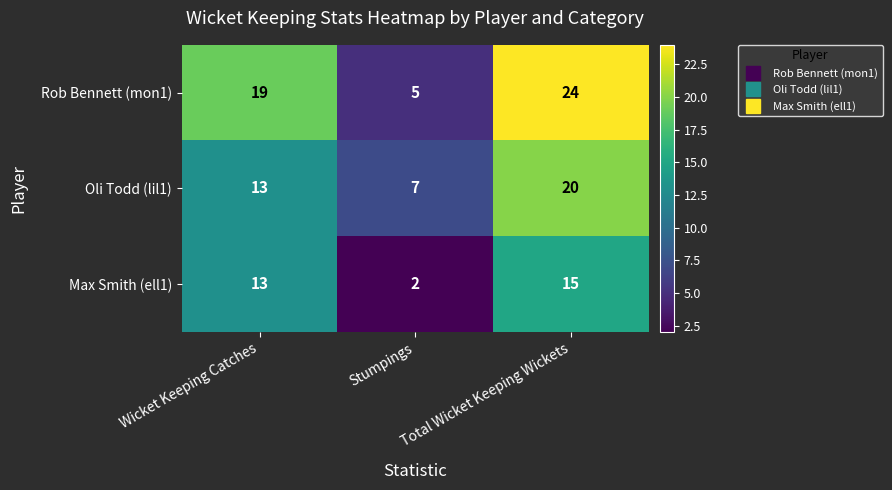

What is the minimum value shown in the chart?

2